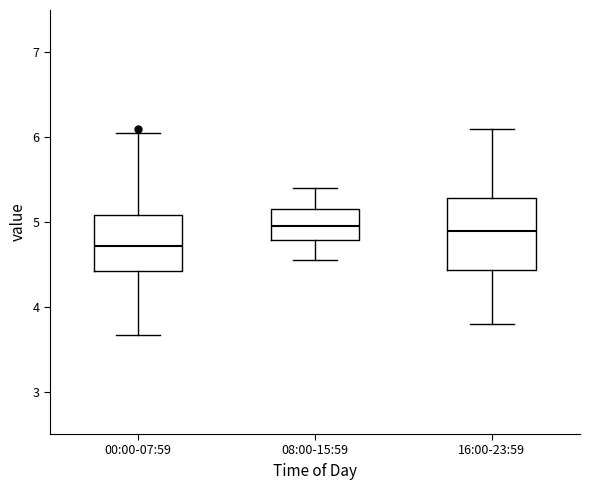

Reading left to right, read every box against the y-axis: the position of its median line, the range the box covers, and the ends of its whiskers. The values are not printed on the chart, so give them approximately, as read against the axis.

00:00-07:59: median 4.7, box 4.4 to 5.1, whiskers 3.7 to 6.1
08:00-15:59: median 5.0, box 4.8 to 5.2, whiskers 4.6 to 5.4
16:00-23:59: median 4.9, box 4.4 to 5.3, whiskers 3.8 to 6.1